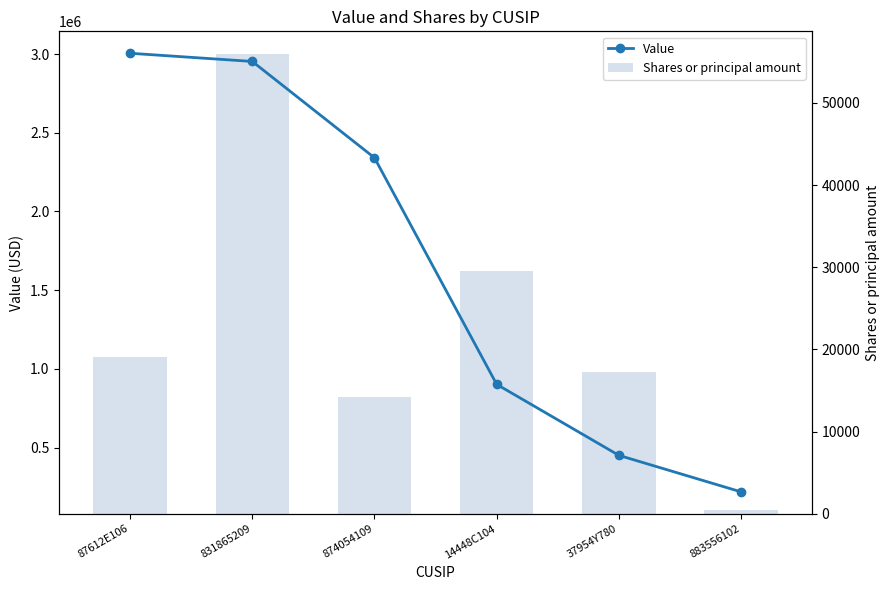

Which label corresponds to the largest value in the chart?

87612E106